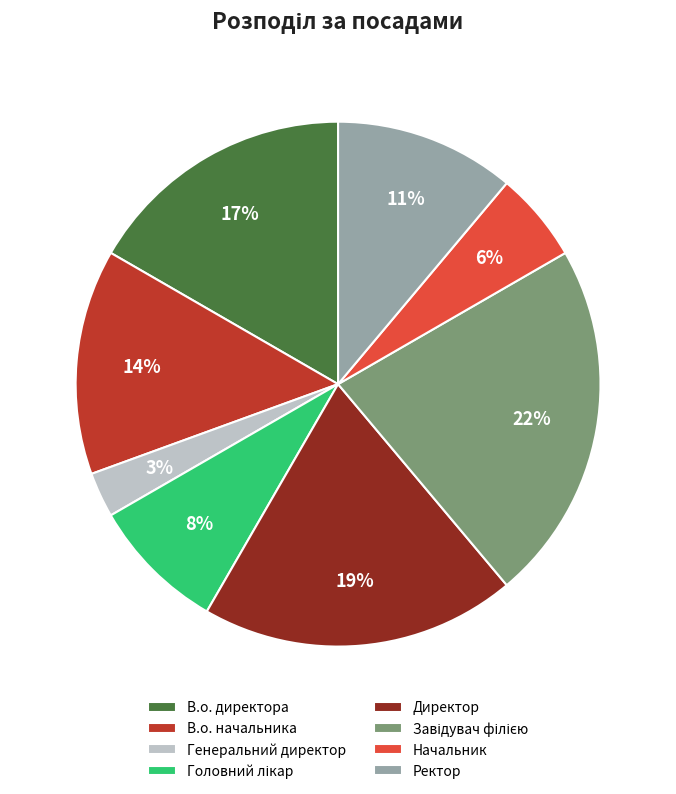

To the nearest percent, what portion does В.о. директора represent?

17%